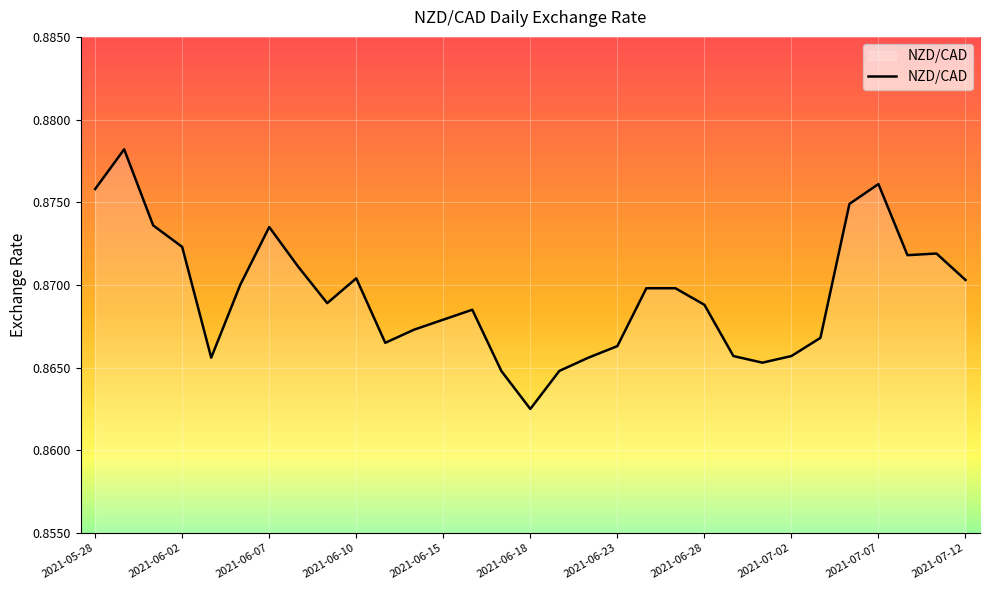

Rank the categories by value from highest to lowest.

2021-05-31, 2021-07-07, 2021-05-28, 2021-07-06, 2021-06-01, 2021-06-07, 2021-06-02, 2021-07-09, 2021-07-08, 2021-06-08, 2021-06-10, 2021-07-12, 2021-06-04, 2021-06-24, 2021-06-25, 2021-06-09, 2021-06-28, 2021-06-16, 2021-06-15, 2021-06-14, 2021-07-05, 2021-06-11, 2021-06-23, 2021-06-29, 2021-07-02, 2021-06-03, 2021-06-22, 2021-06-30, 2021-06-17, 2021-06-21, 2021-06-18